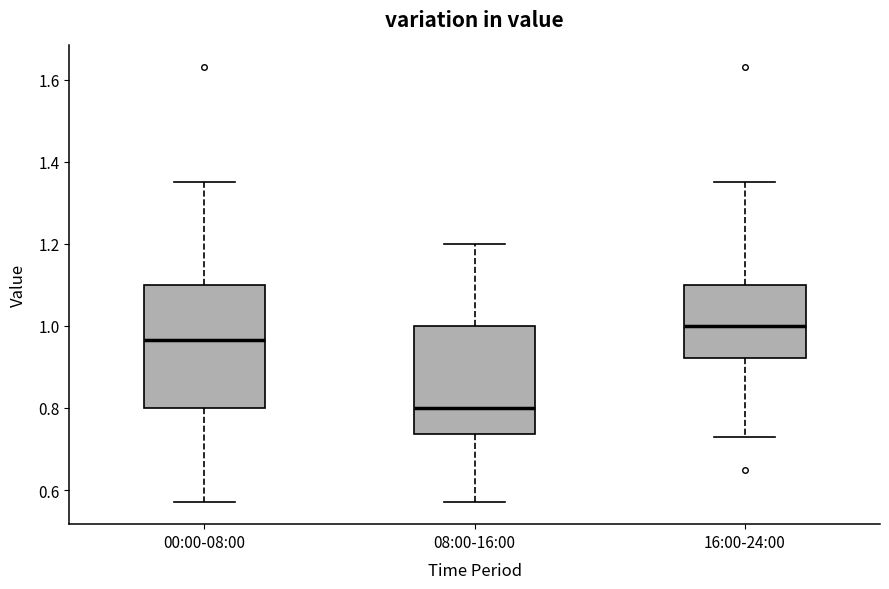

Where is the lower edge of the box for 16:00-24:00 on the y-axis? The values are not printed on the chart, so give them approximately, as read against the axis.

0.92